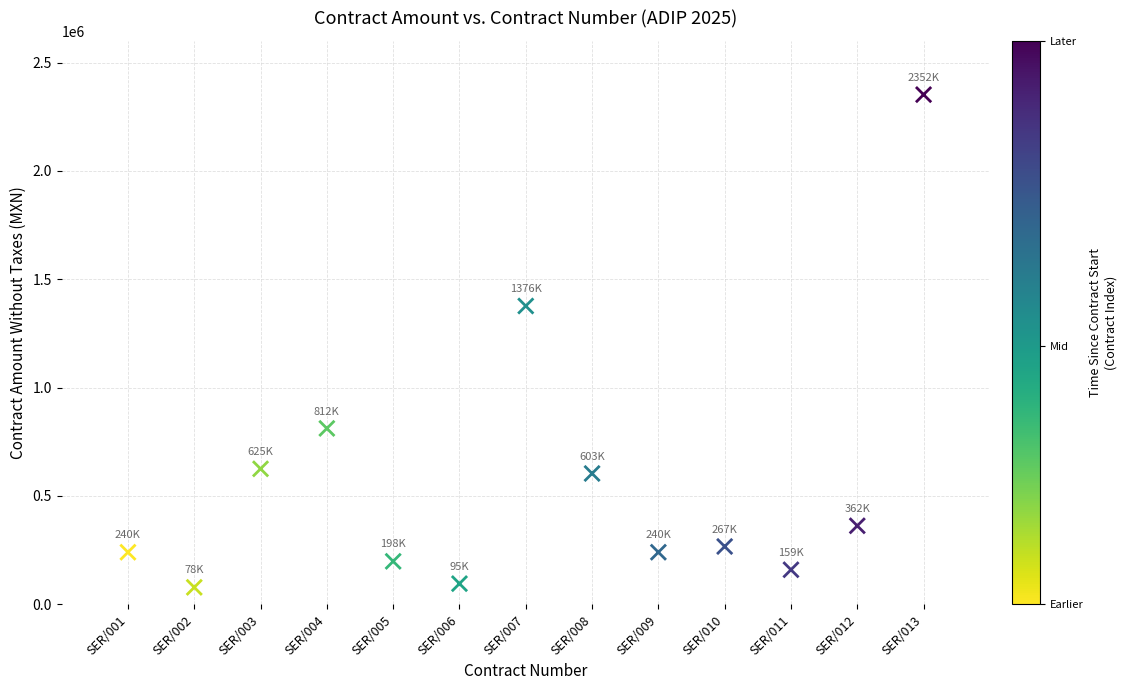

What is the range of X values (max minus min)?

12.0